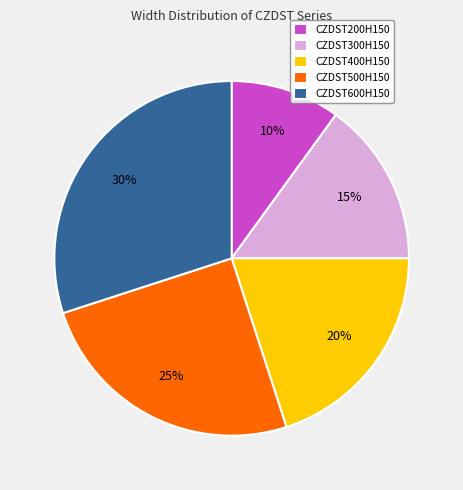

Which category has the biggest portion of the pie?

CZDST600H150